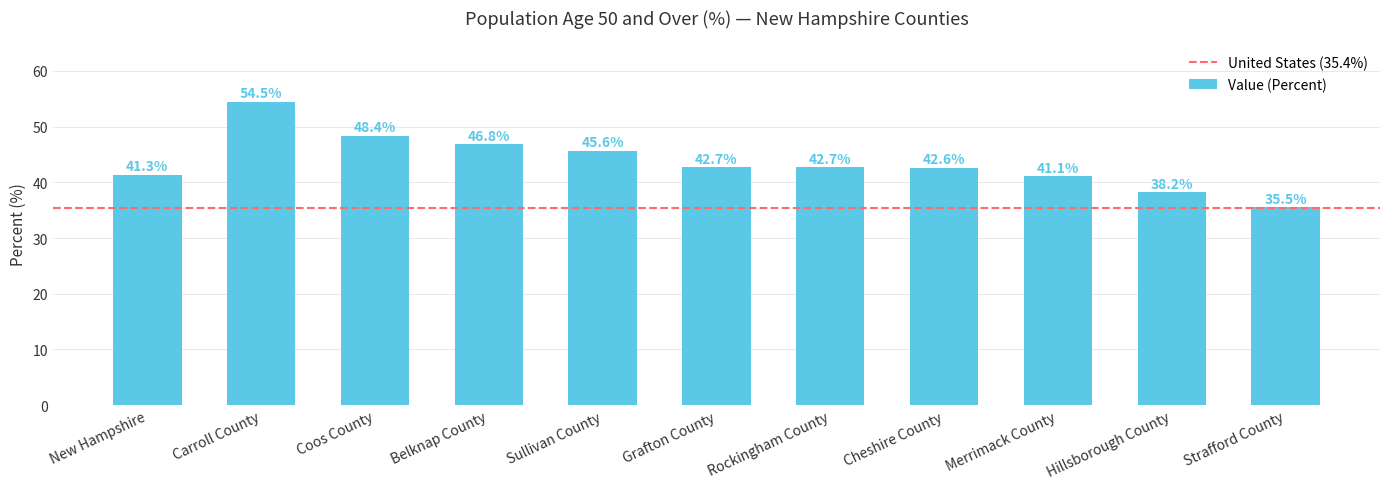

Reading right to left, extract all data points from this chart.

Strafford County=35.5	Hillsborough County=38.2	Merrimack County=41.1	Cheshire County=42.6	Rockingham County=42.7	Grafton County=42.7	Sullivan County=45.6	Belknap County=46.8	Coos County=48.4	Carroll County=54.5	New Hampshire=41.3